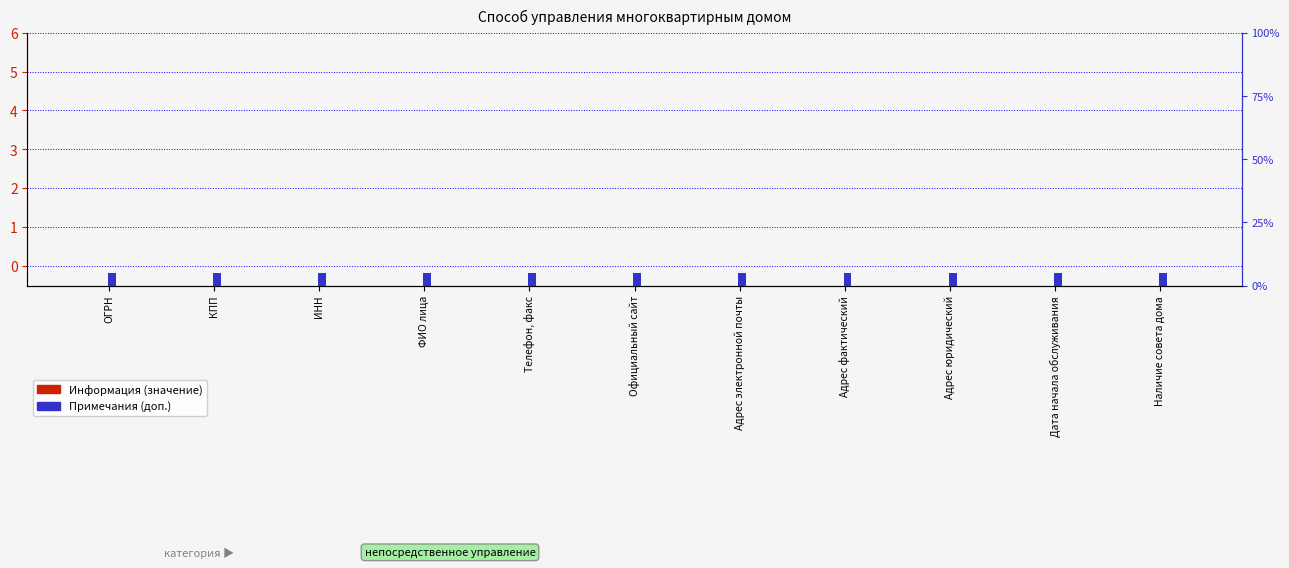

Reading left to right, extract all data points from this chart.

Информация (значение): 0.0	0.0	0.0	0.0	0.0	0.0	0.0	0.0	0.0	0.0	0.0
Примечания (доп.): 0.1	0.1	0.1	0.1	0.1	0.1	0.1	0.1	0.1	0.1	0.1